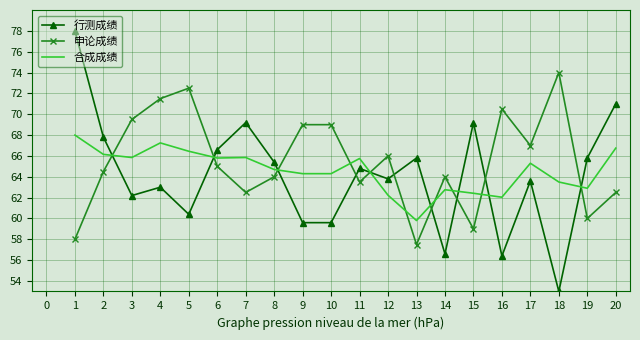

The value of 申论成绩 at 13 is 57.5. True or false?

True